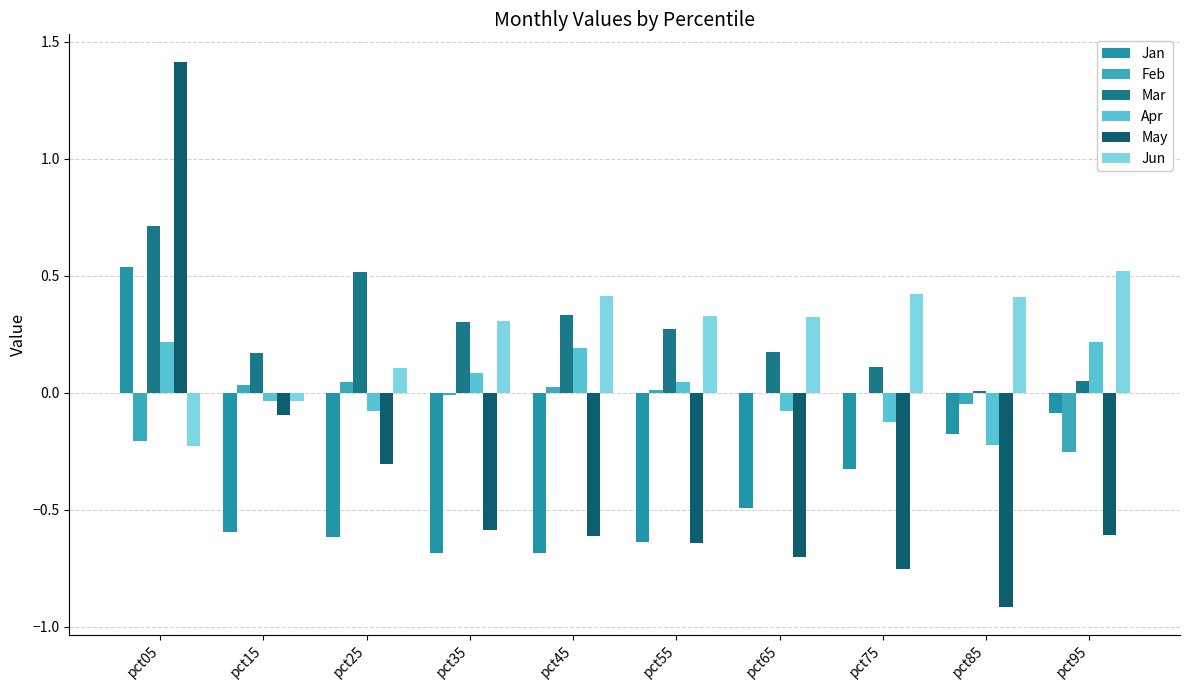

Count the number of categories in the chart.

10